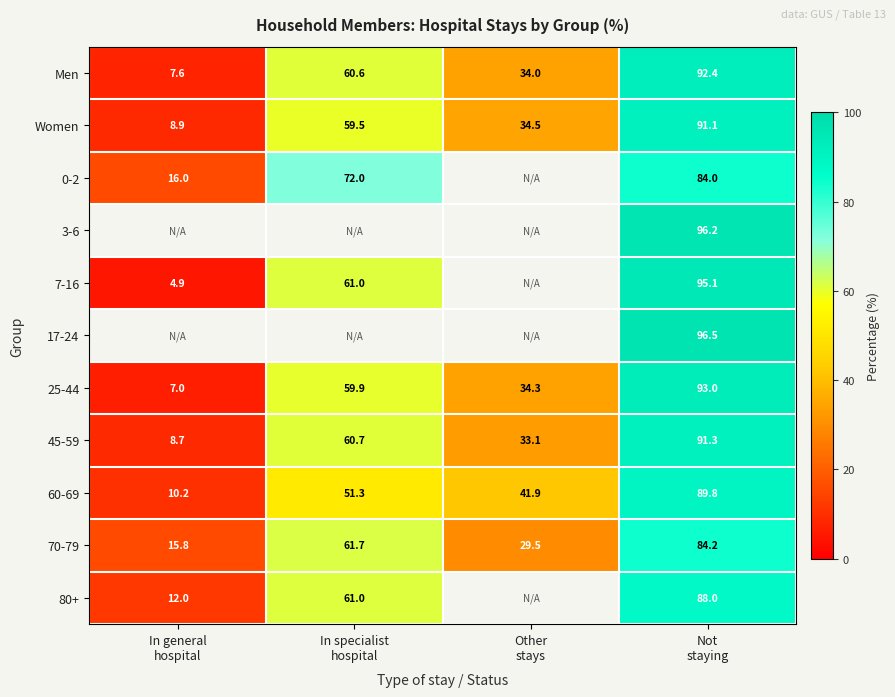

What is the sum of all 25-44 values?

194.2